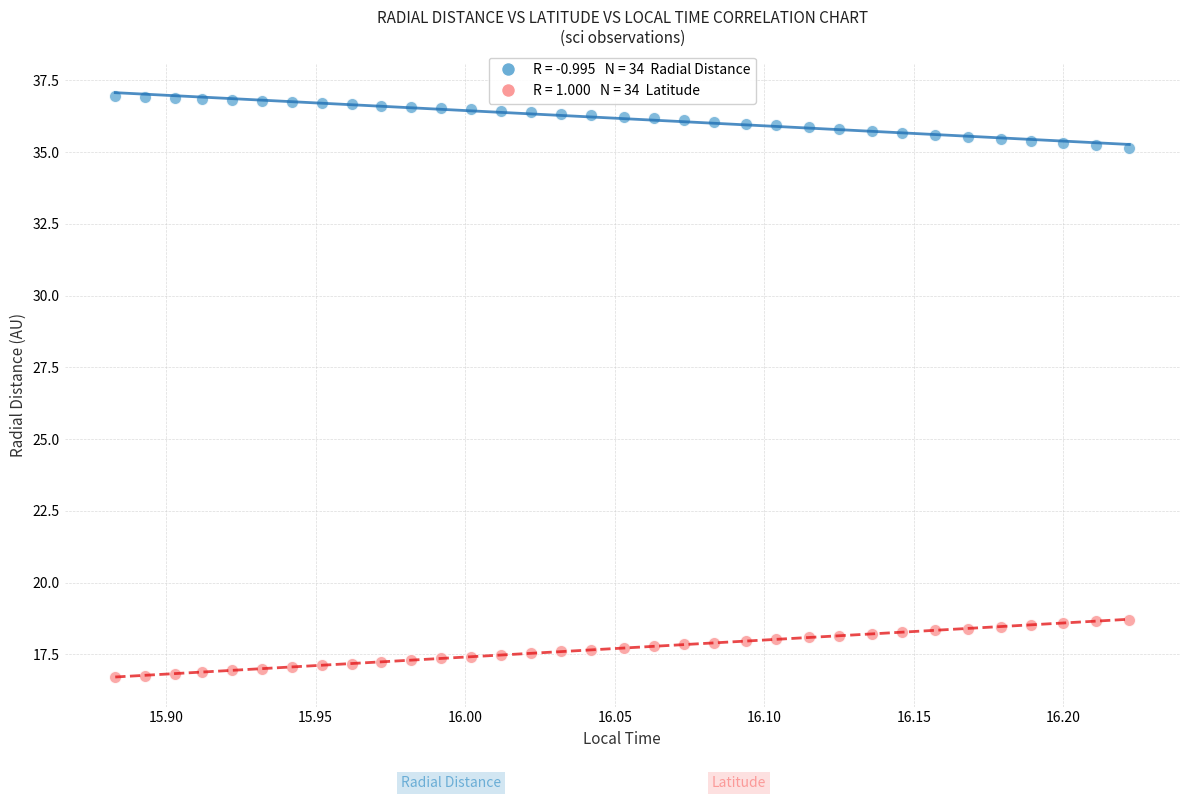

Across all data points, what is the range of X values (max minus min)?

0.3